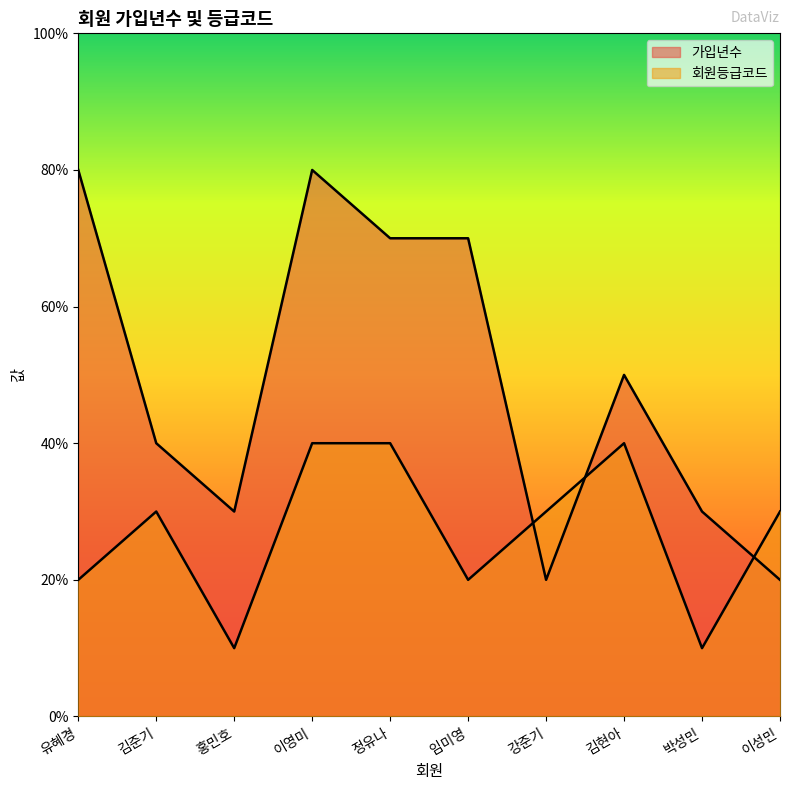

The 회원등급코드 series shows 2 at 이영미. True or false?

False